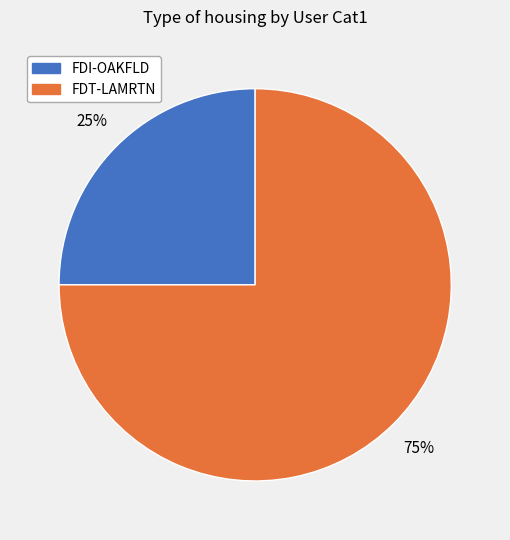

Rank the categories by value from lowest to highest.

FDI-OAKFLD, FDT-LAMRTN